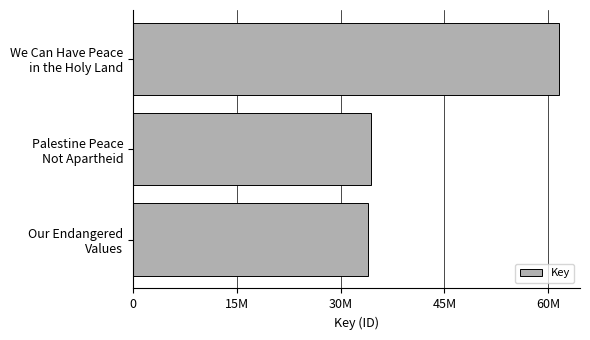

Where is the data nearest to the value 47755852?

Palestine Peace
Not Apartheid